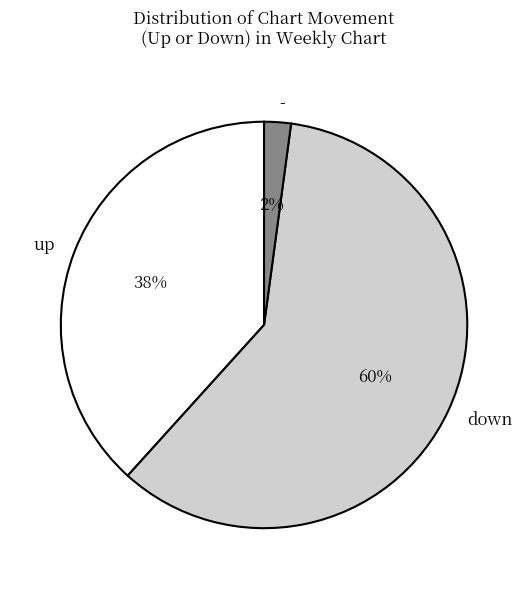

Is it true that - is 2% of the pie?

True